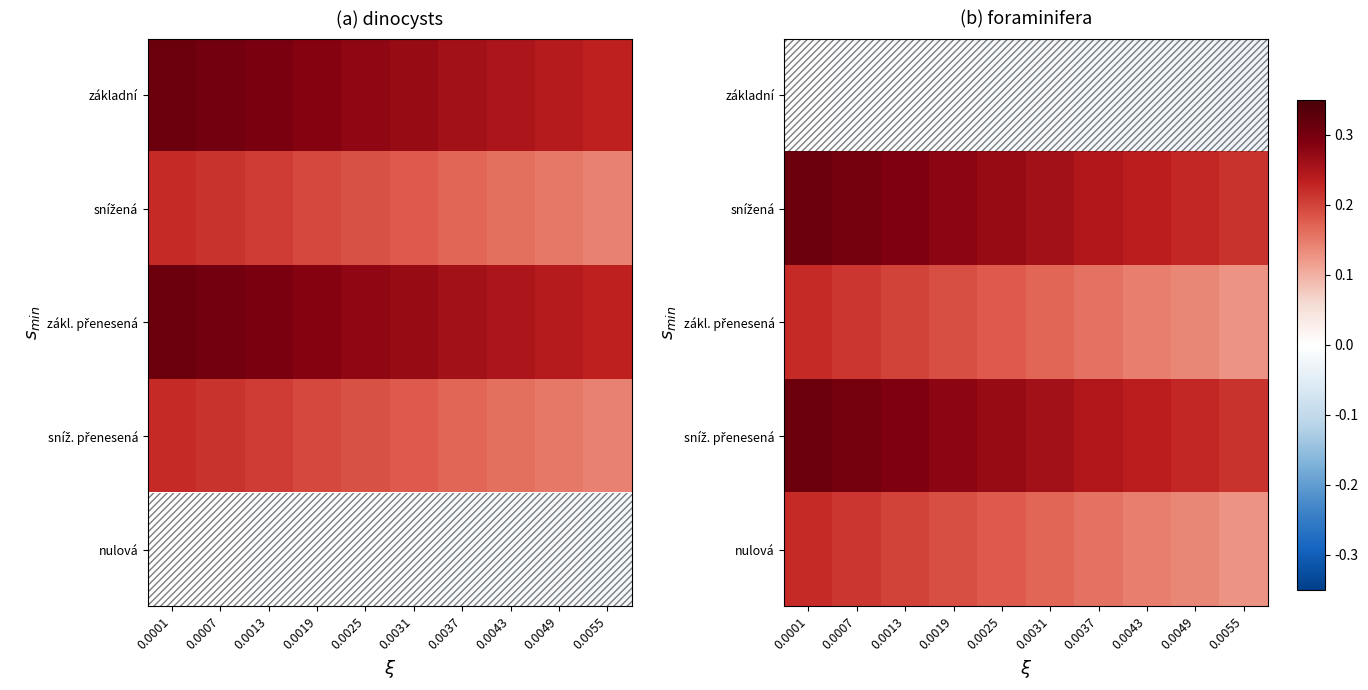

Count the number of categories in the chart.

10